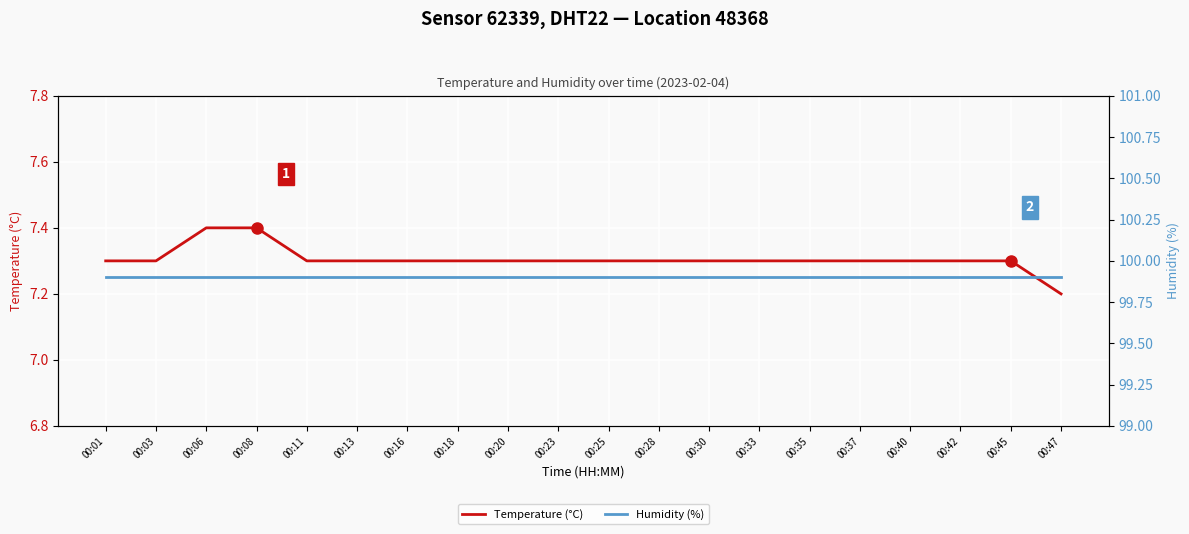

The Temperature (°C) series shows 7.3 at 00:30. True or false?

True